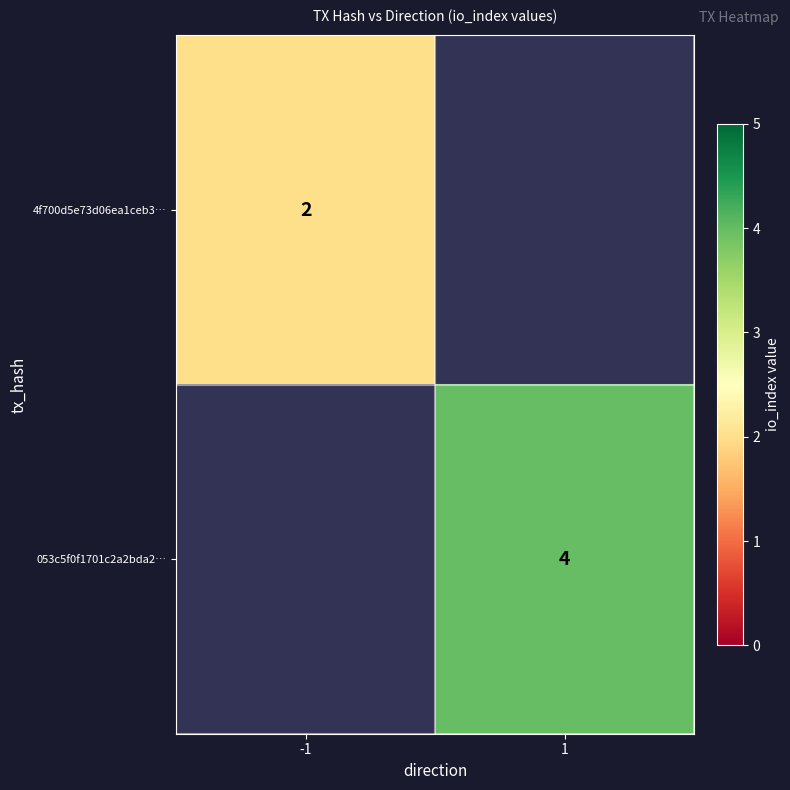

The value of 053c5f0f1701c2a2bda2… at 1 is 4. True or false?

True